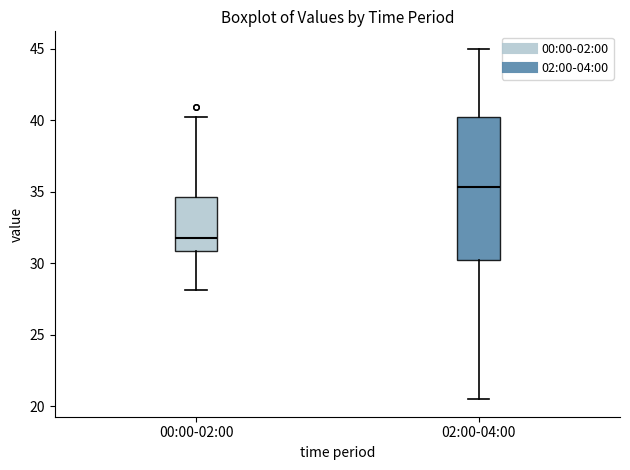

Where is the upper edge of the box for 02:00-04:00 on the y-axis? The values are not printed on the chart, so give them approximately, as read against the axis.

40.0